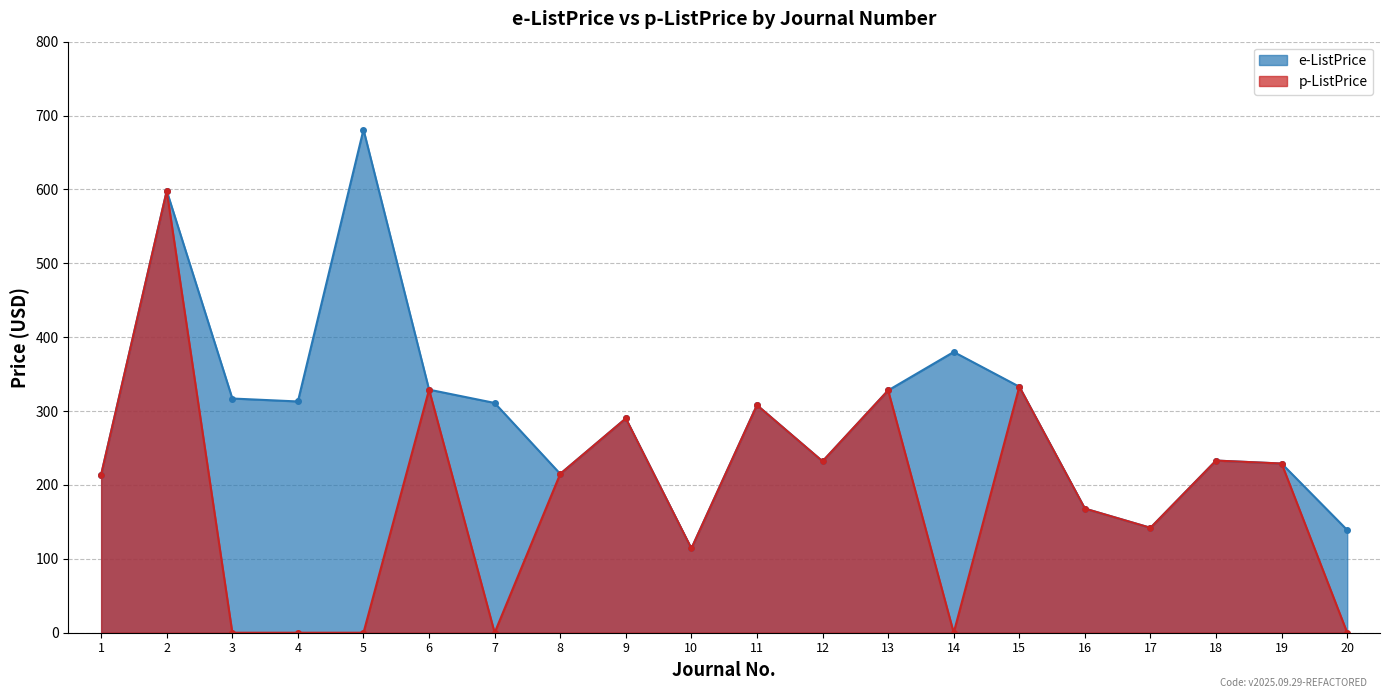

How many lines are shown in the chart?

2